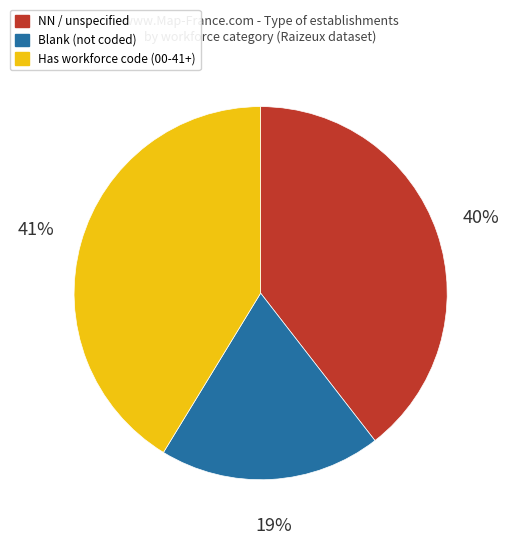

To the nearest percent, what portion does Blank (not coded) represent?

19%